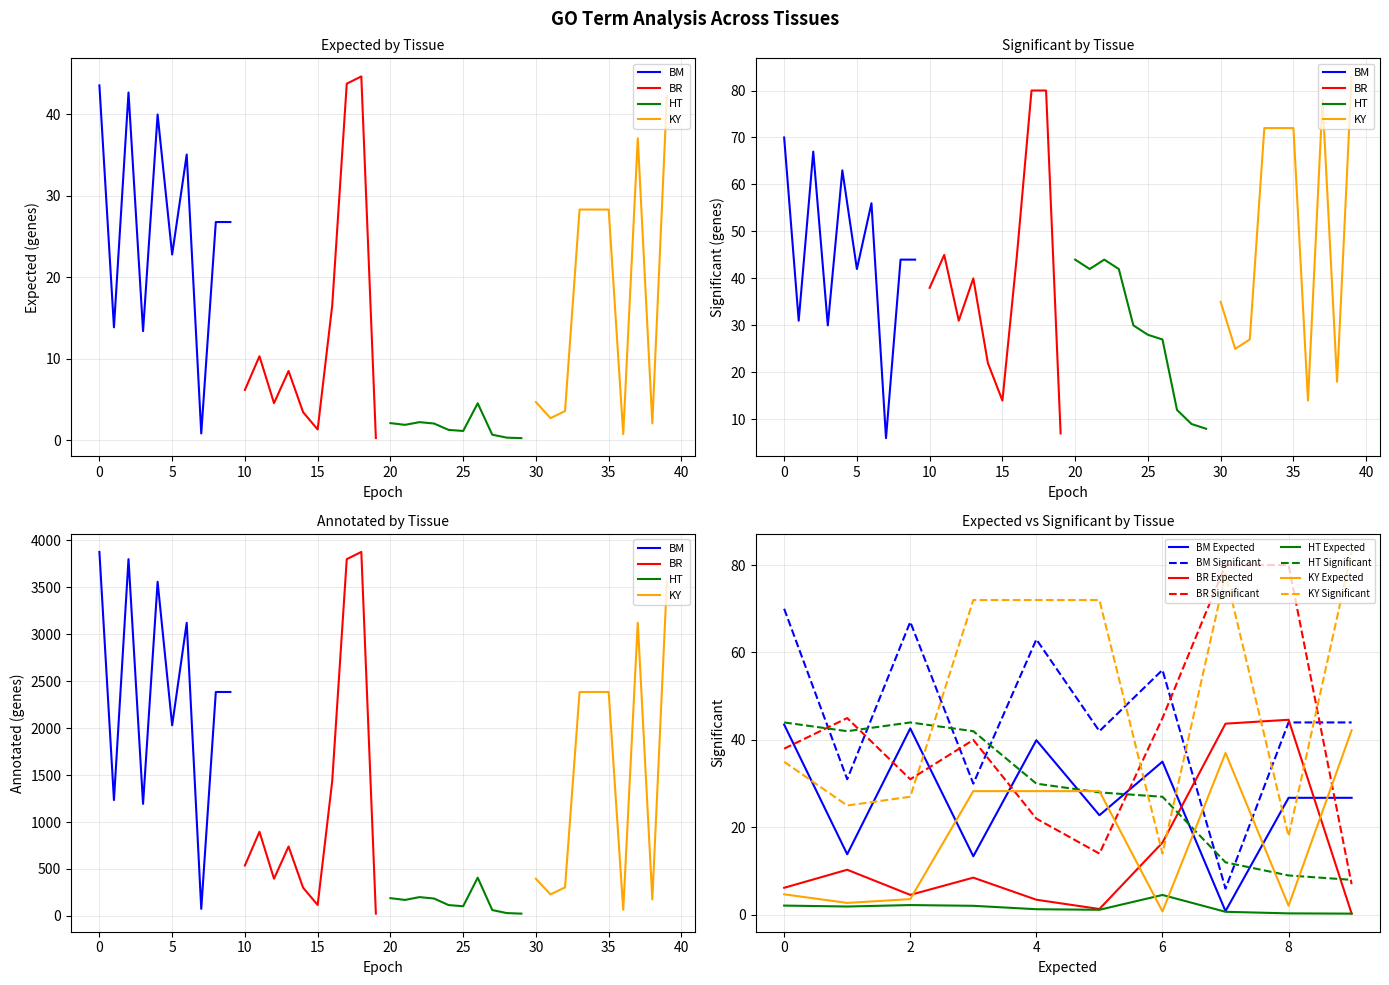

What is the sum of all Annotated values?

52269.0